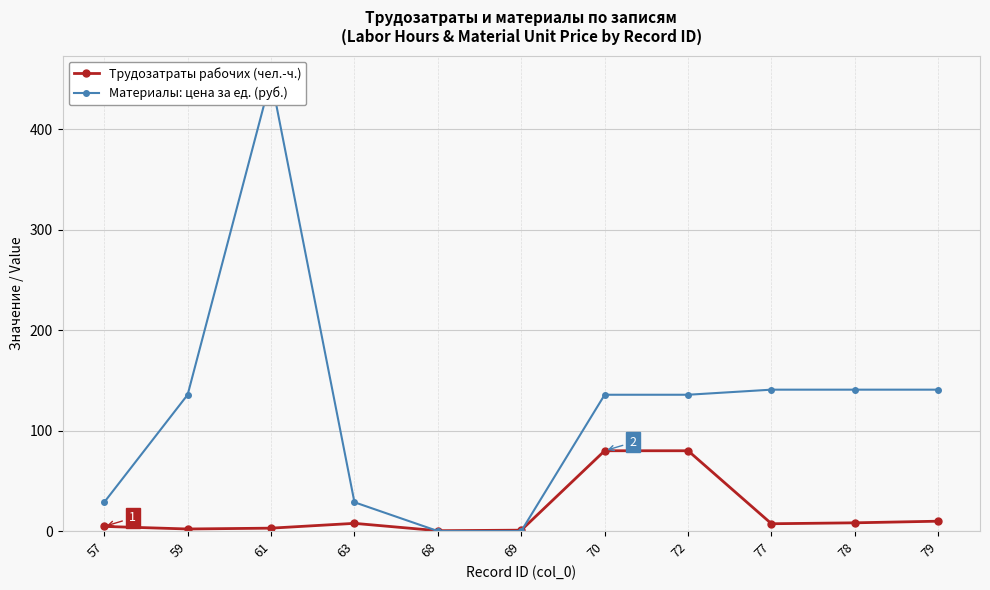

True or false: Материалы: цена за ед. (руб.) and Трудозатраты рабочих (чел.-ч.) intersect in this chart.

True